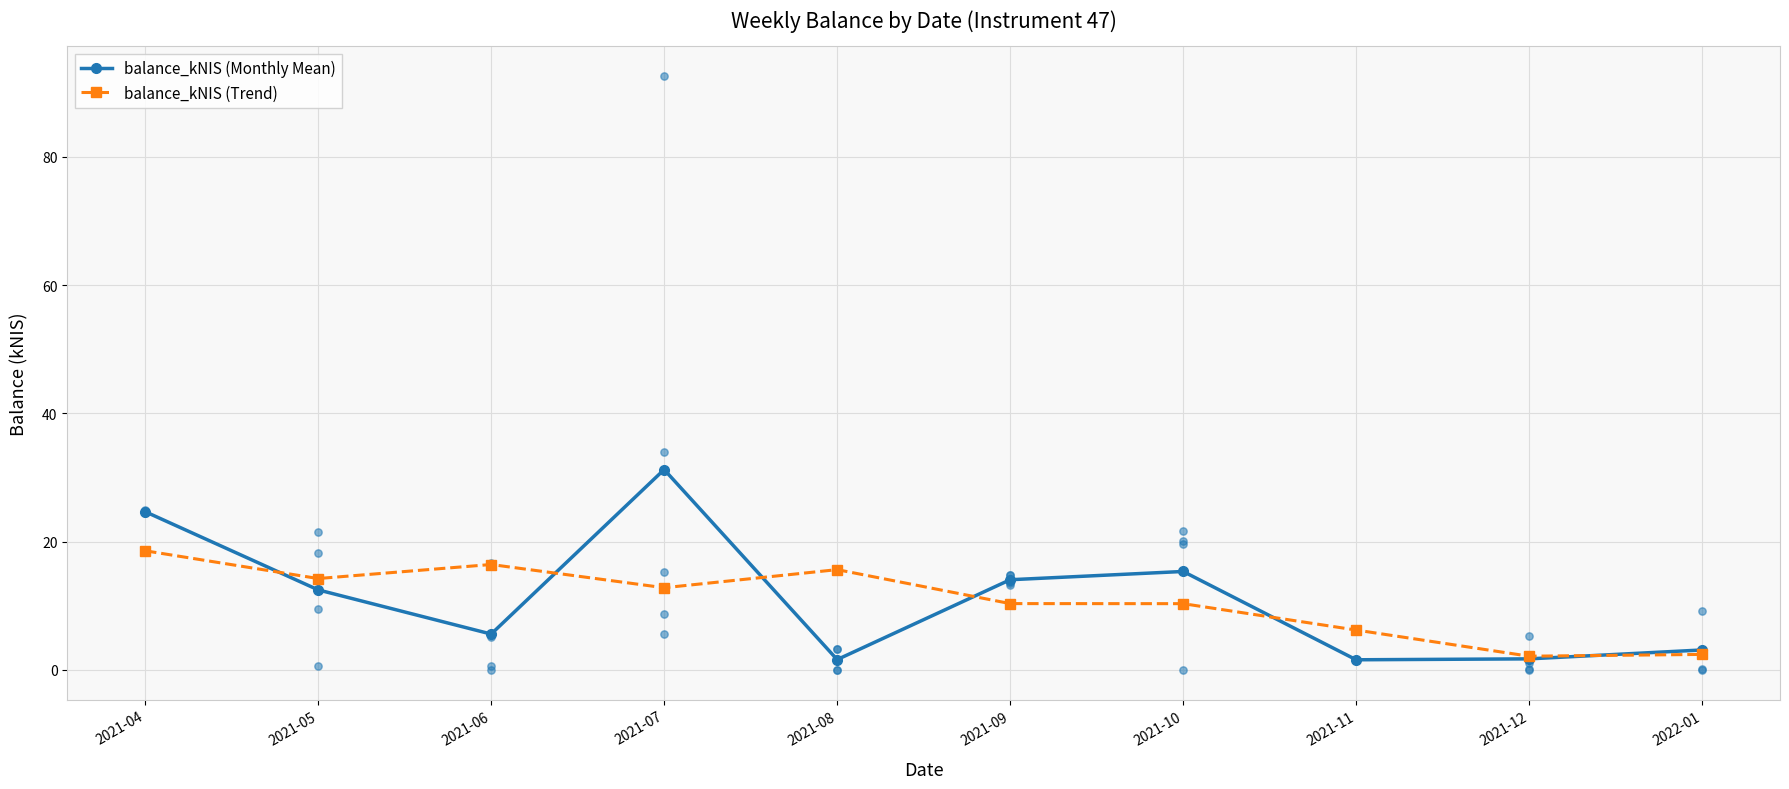

Which series contains the lowest Y value?

balance_kNIS (Monthly Mean)